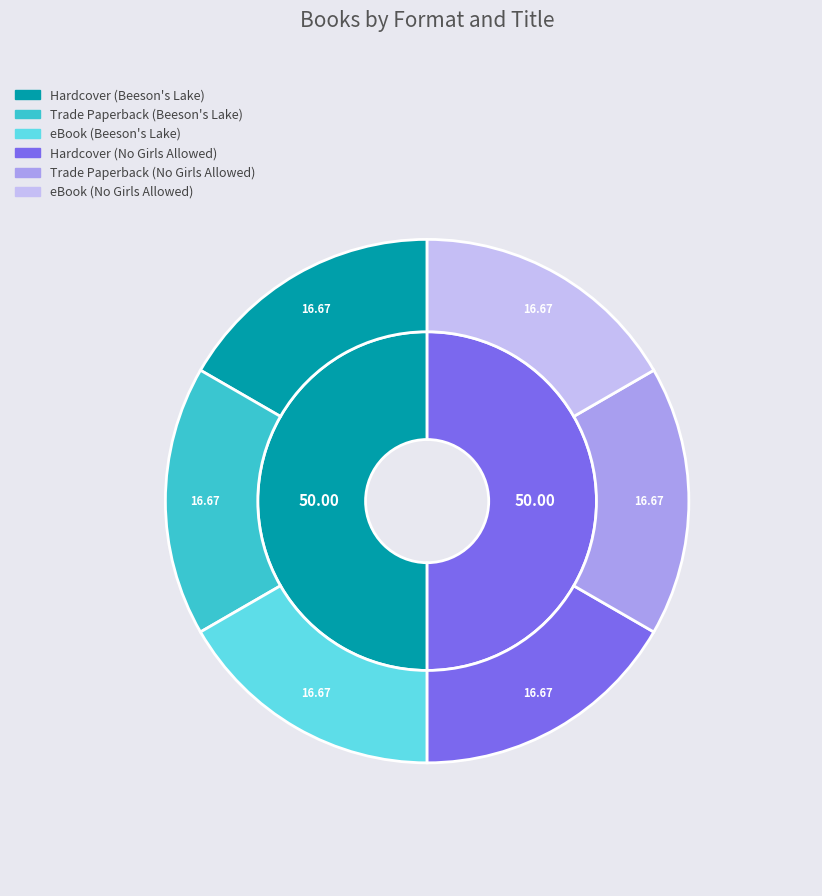

True or false: Hardcover (No Girls) accounts for 17% of the total.

True